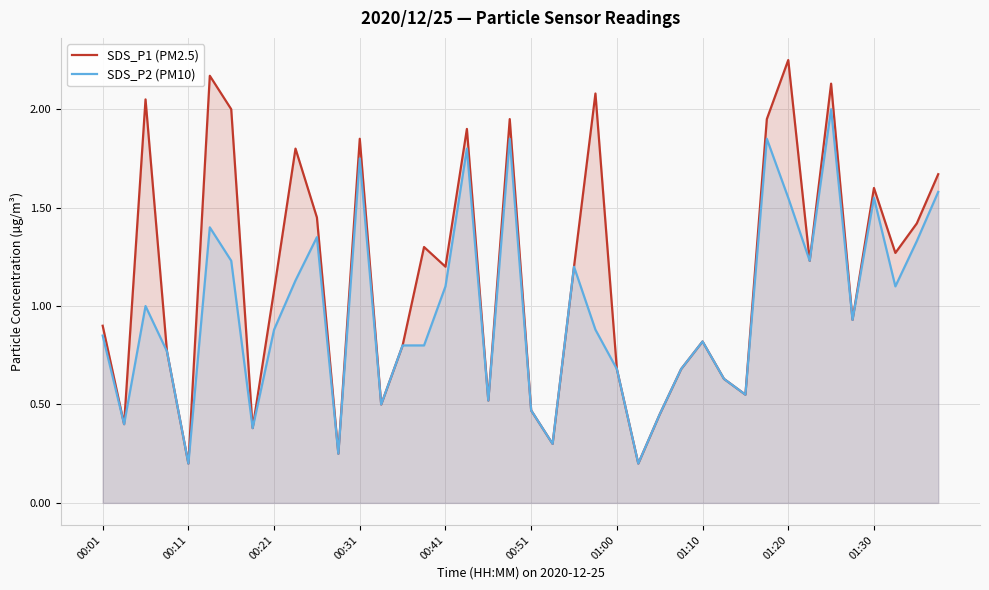

Which series has the widest spread of values?

SDS_P1 (PM2.5)